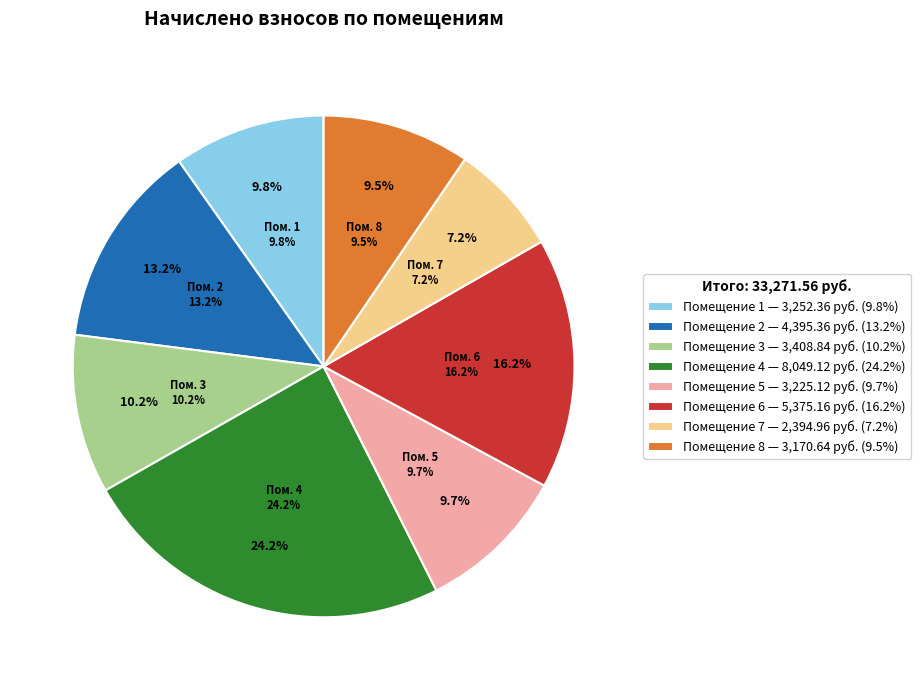

To the nearest percent, what is the combined percentage of 3 and 4?

34%